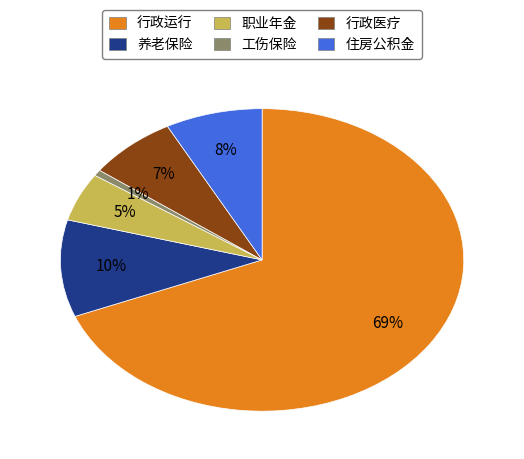

How many segments does this pie chart have?

6